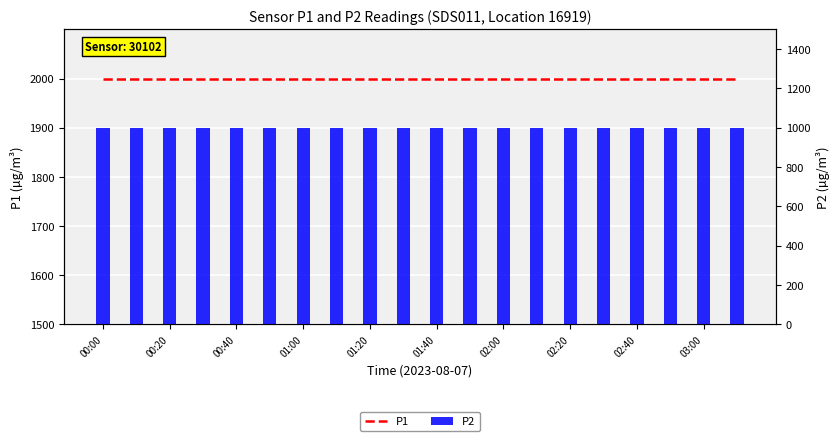

What is the sum of the P2 values at 00:00 and 01:00?

1999.8